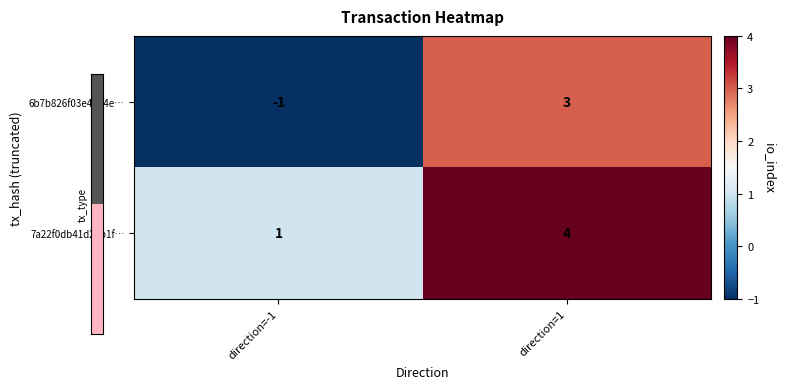

What is the difference between the 6b7b826f03e46a4e… values at direction=-1 and direction=1?

4